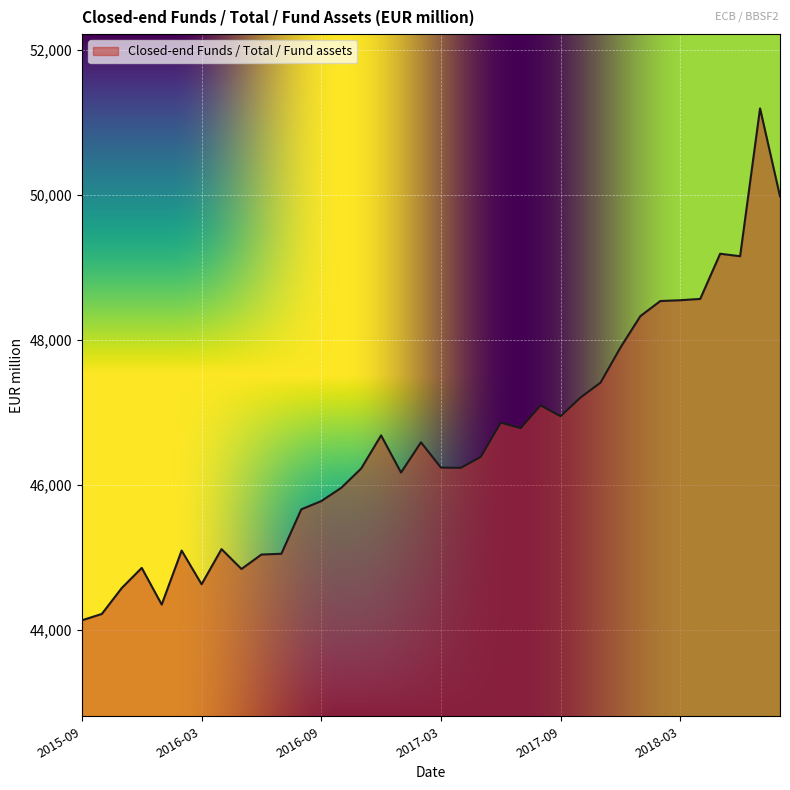

What is the maximum value shown in the chart?

51189